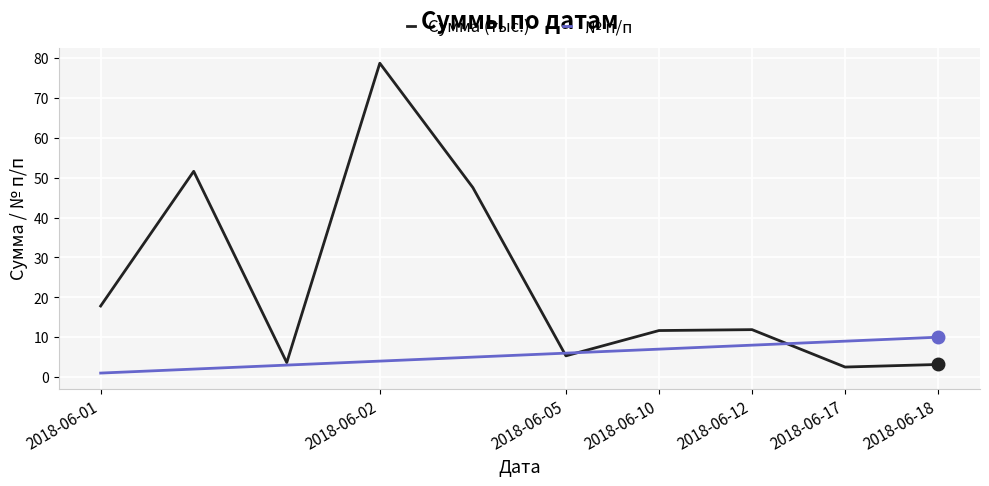

Which series has the largest range (max minus min)?

Сумма (тыс.)